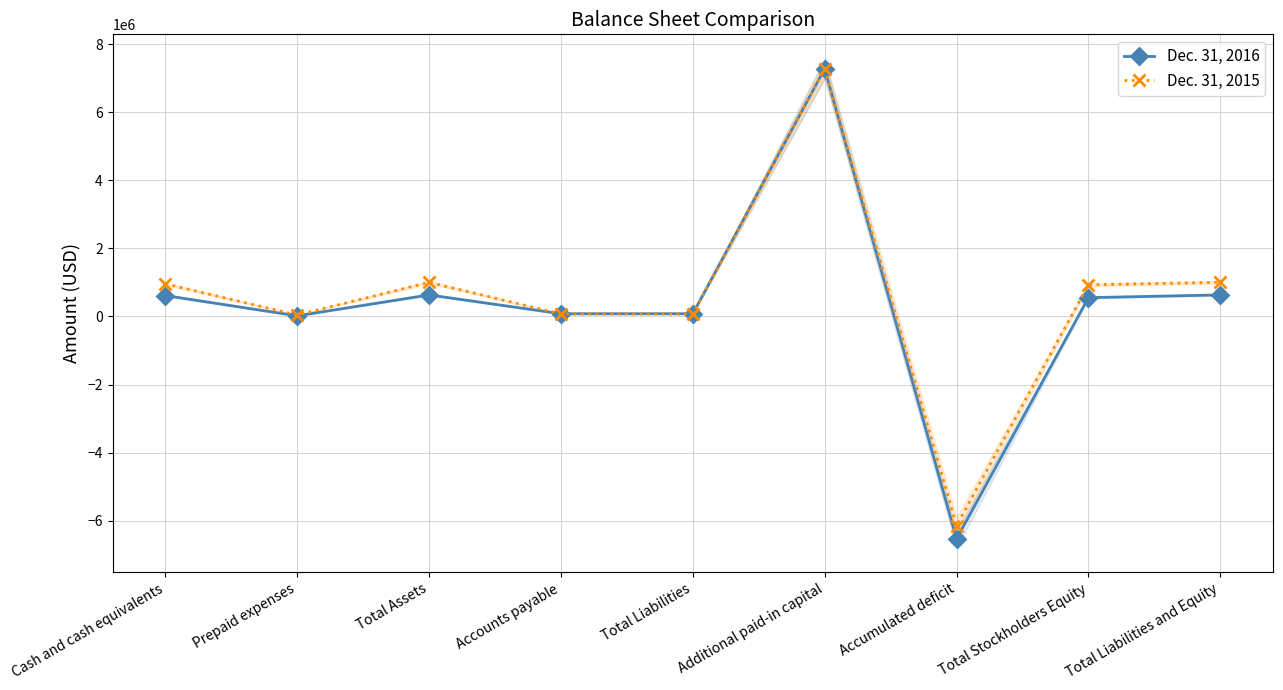

What is the spread (max minus min) of values at Total Liabilities and Equity?

370247